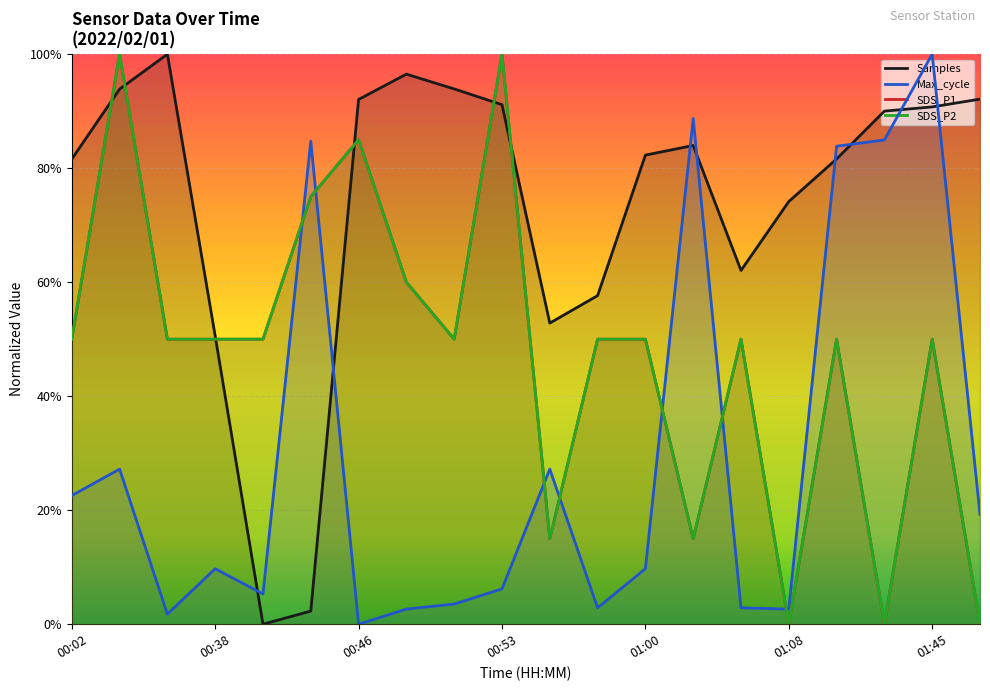

What is the difference between the second highest and second lowest values in the SDS_P2 series?

100.0